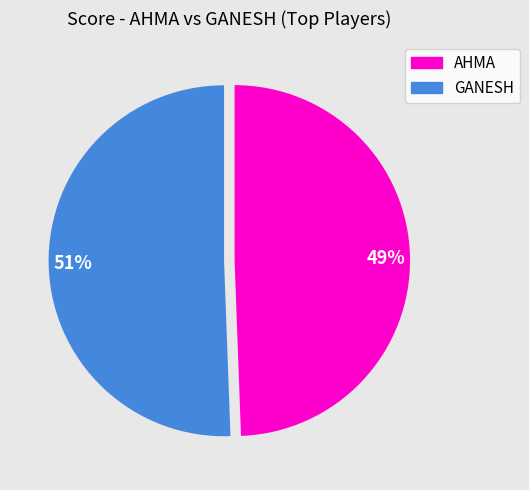

To the nearest percent, what is the combined percentage of 49% and 51%?

100%